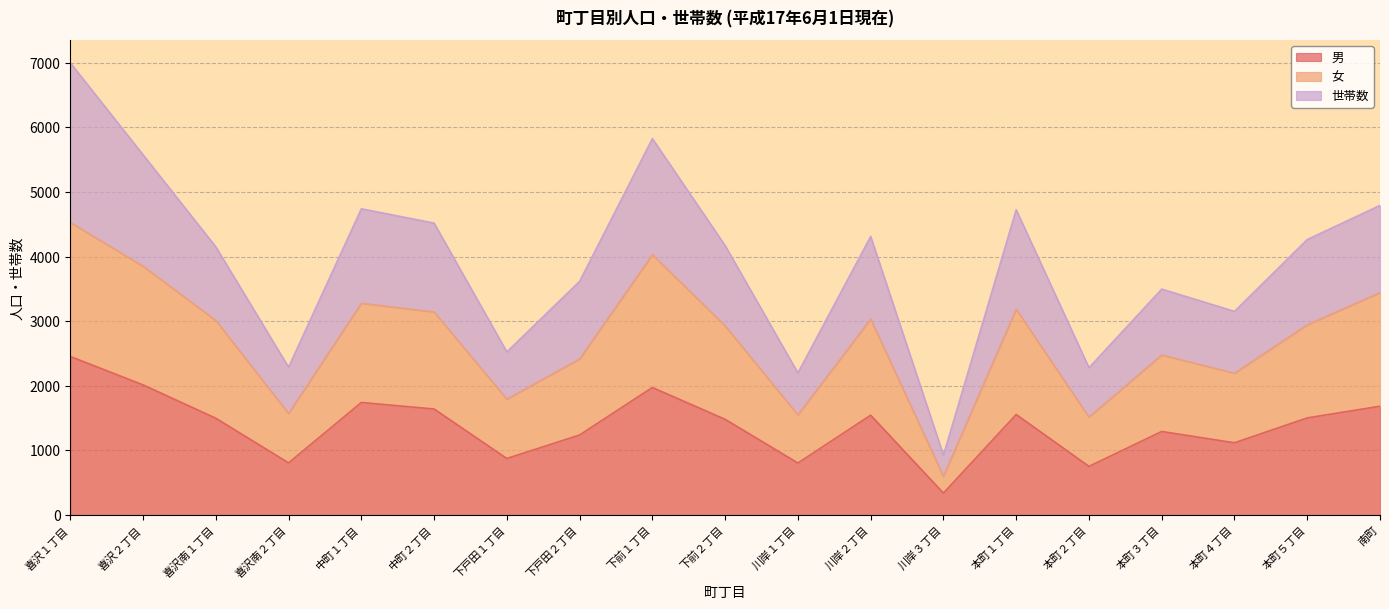

Read the 男 value at 喜沢２丁目, to the nearest 10.

2010